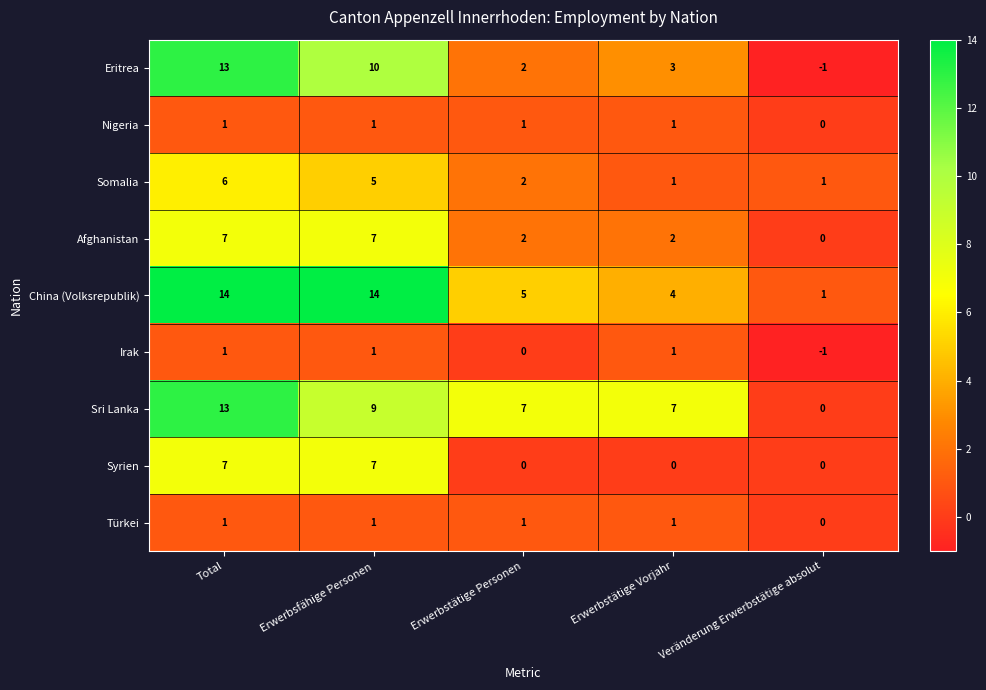

How many distinct data groups are displayed?

9